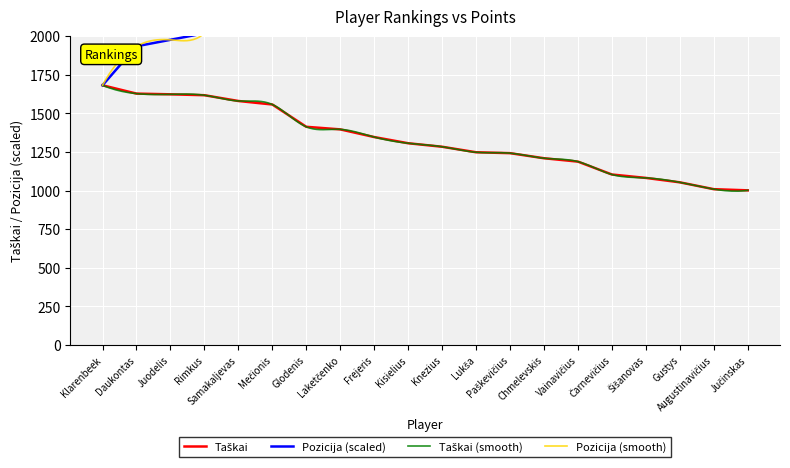

Where does the Taškai series first go above 1306?

Klarenbeek